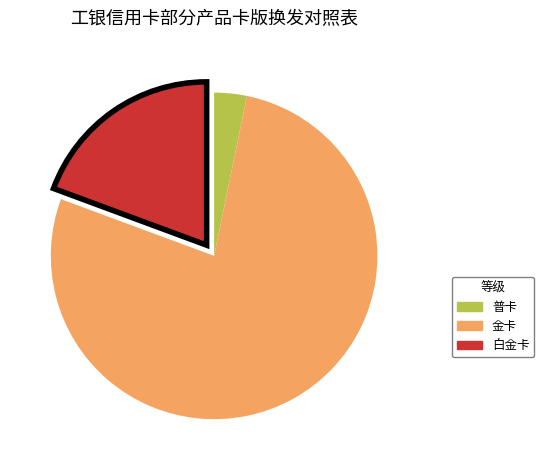

Rank the categories by value from highest to lowest.

金卡, 白金卡, 普卡